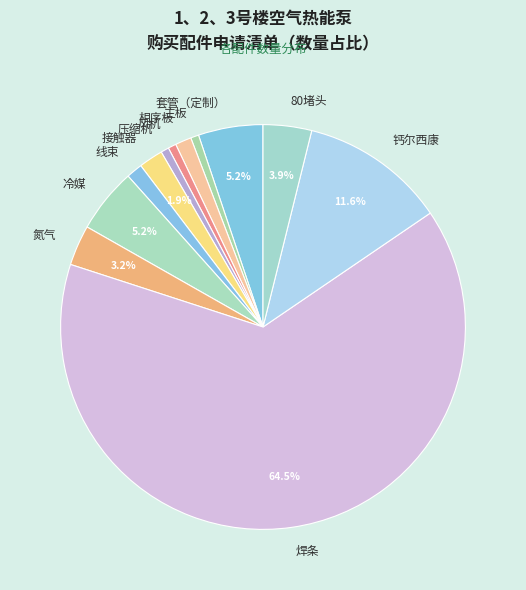

To the nearest percent, what is the difference between the largest and smallest slice percentages?

64%